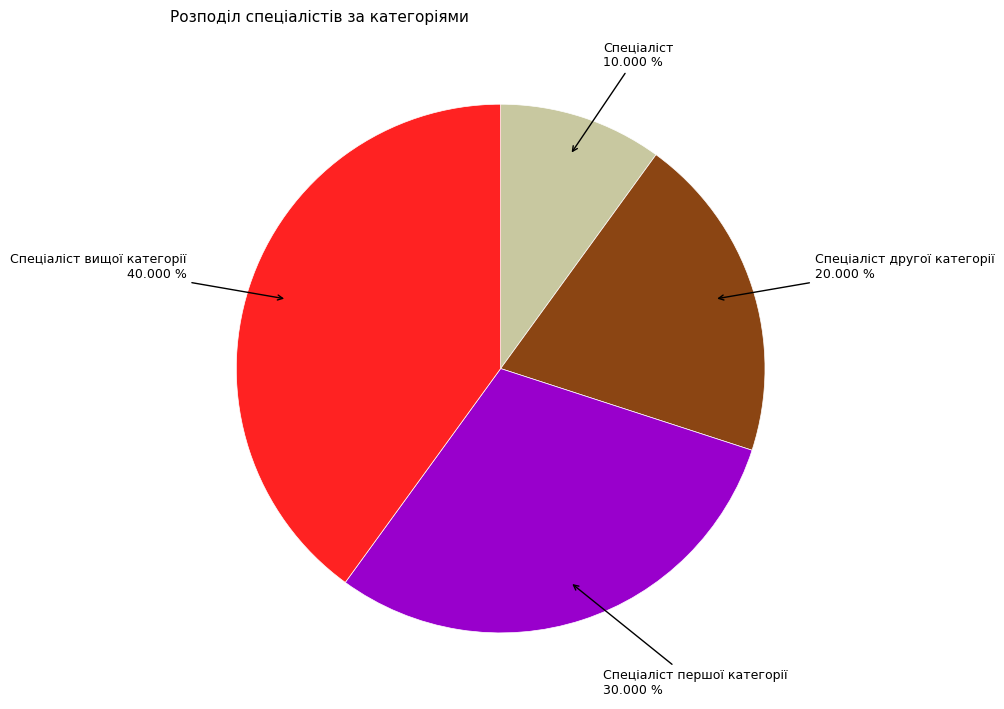

Does any single category account for the majority?

No